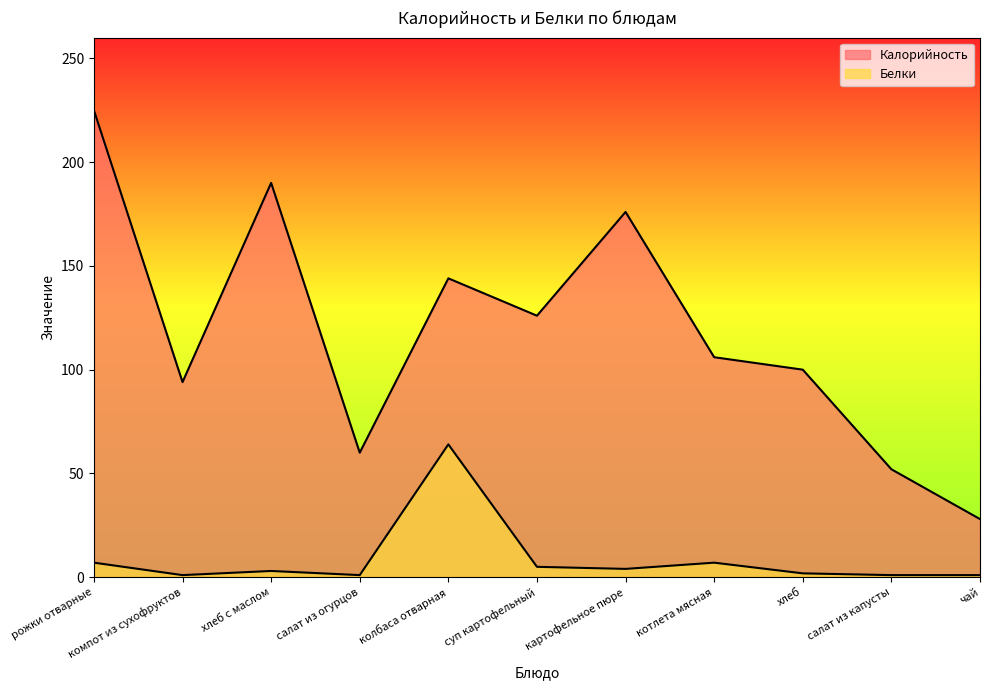

True or false: Калорийность has a value of 52.0 at салат из капусты.

True